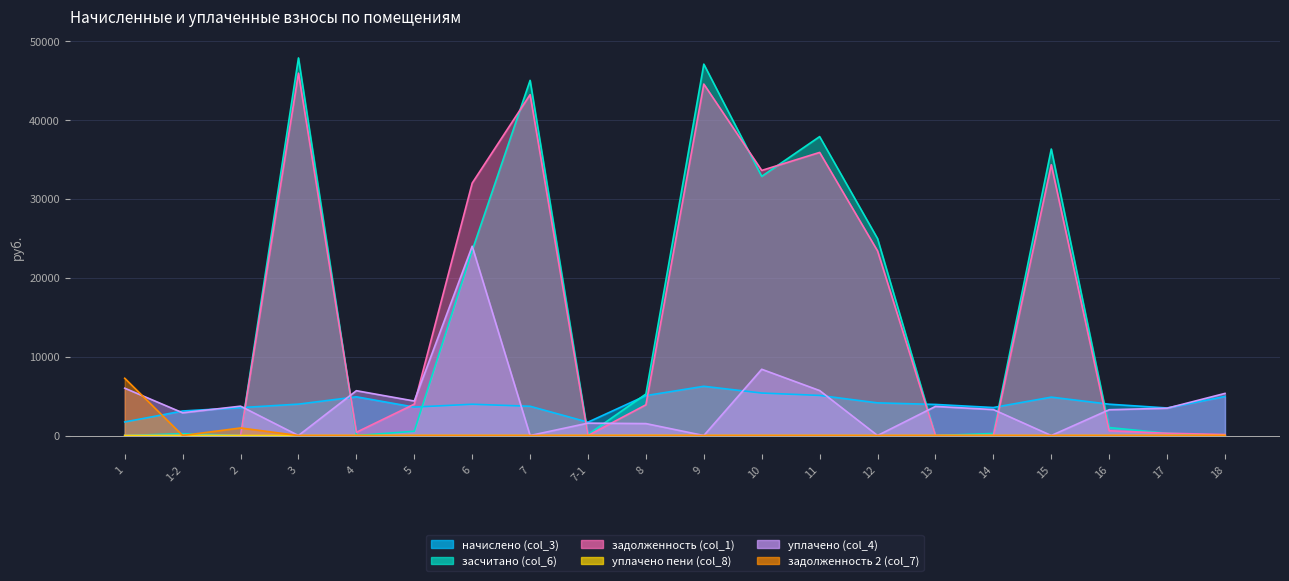

What is the label of the 4th point from the left?

3